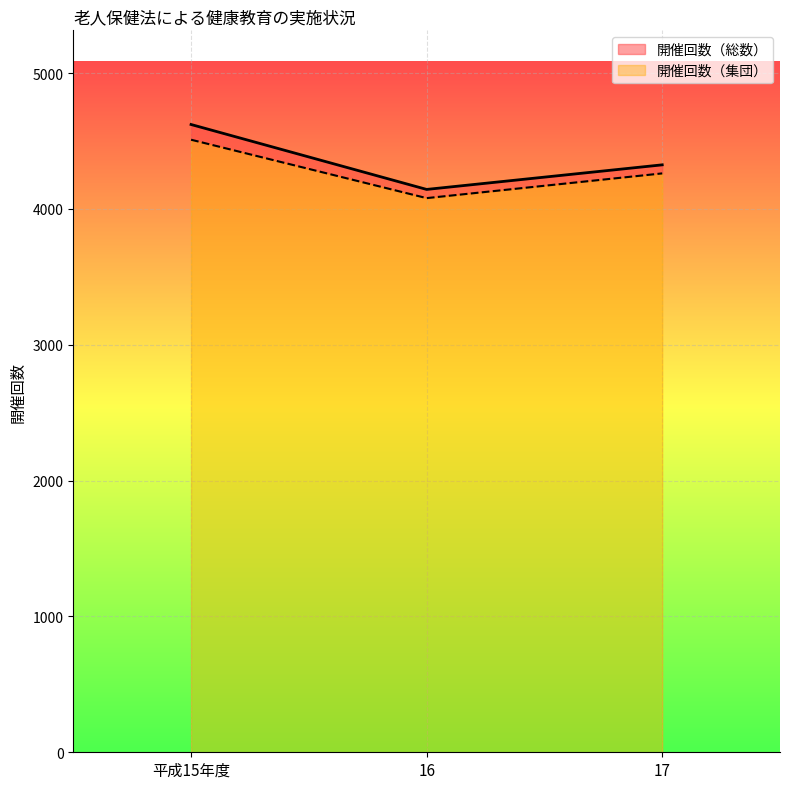

What is the smallest value displayed?

4080